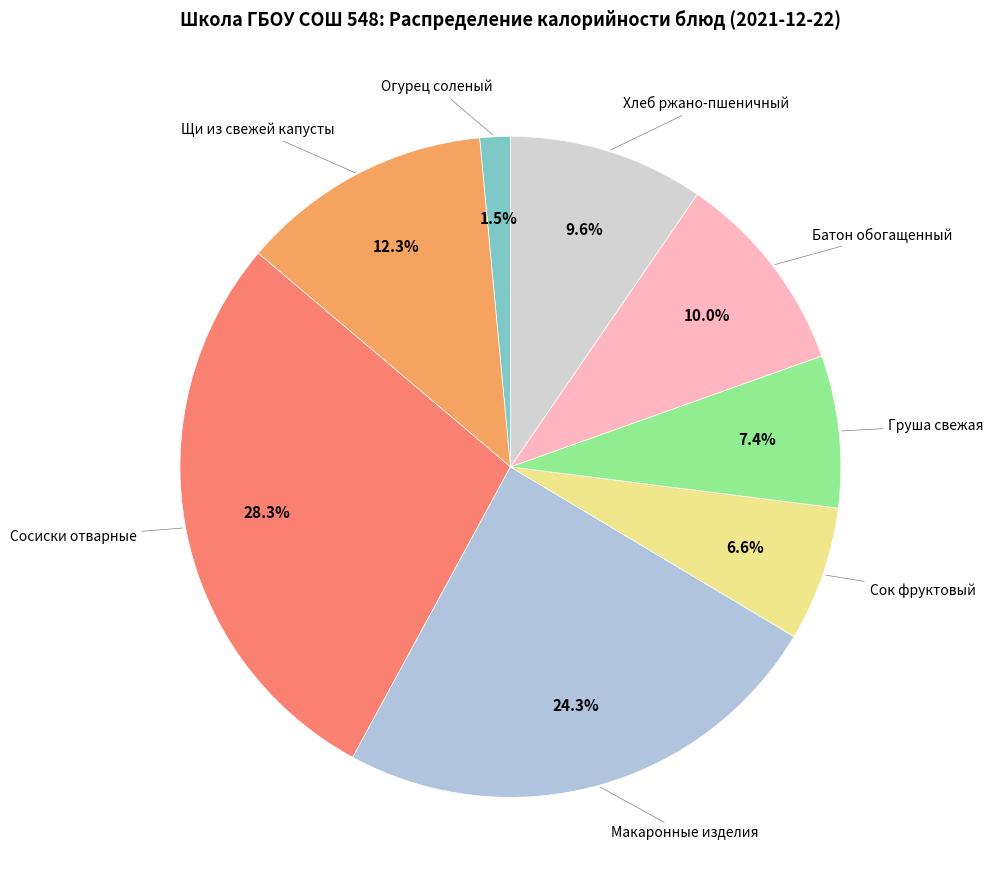

How many segments does this pie chart have?

8